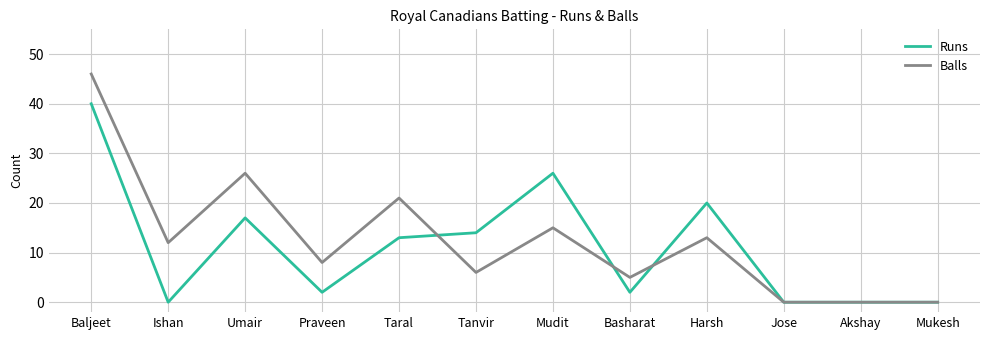

What is the sum of all Balls values?

152